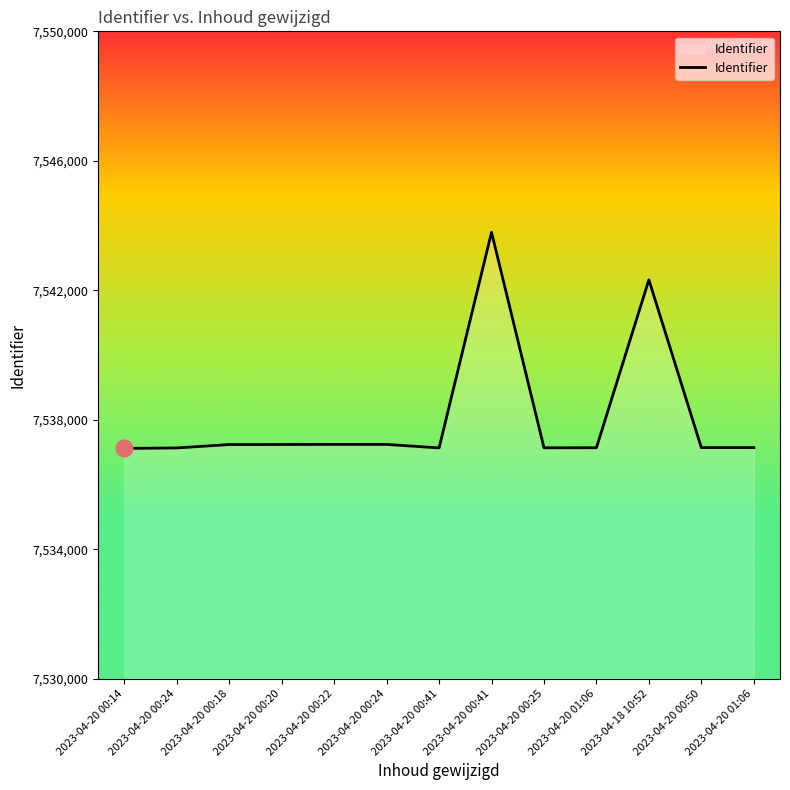

What is the change in value from 2023-04-20 00:14 to 2023-04-20 00:24?

+123